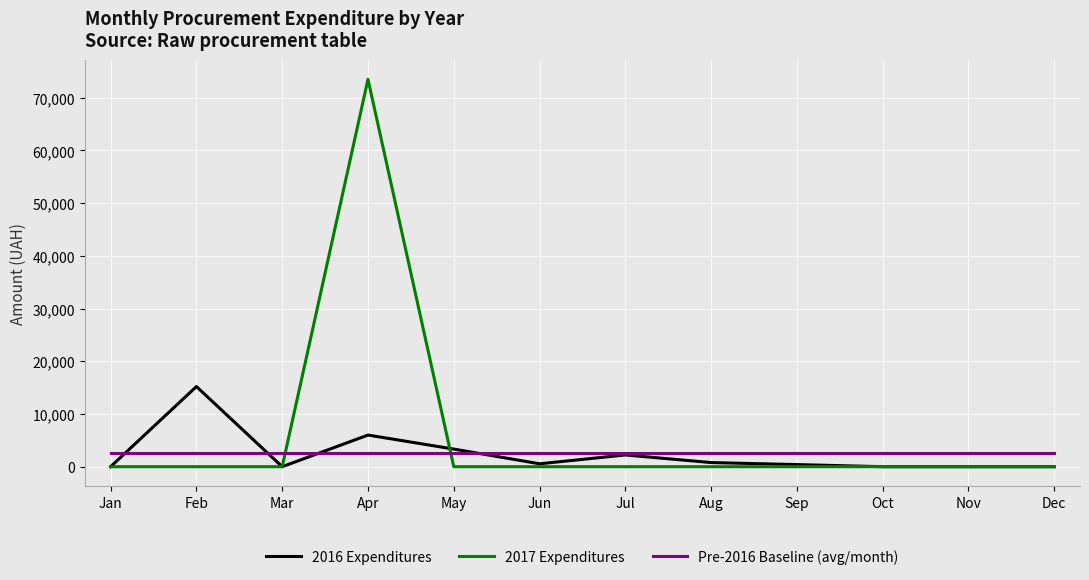

What is the difference between the highest and lowest values at Aug?

2615.1